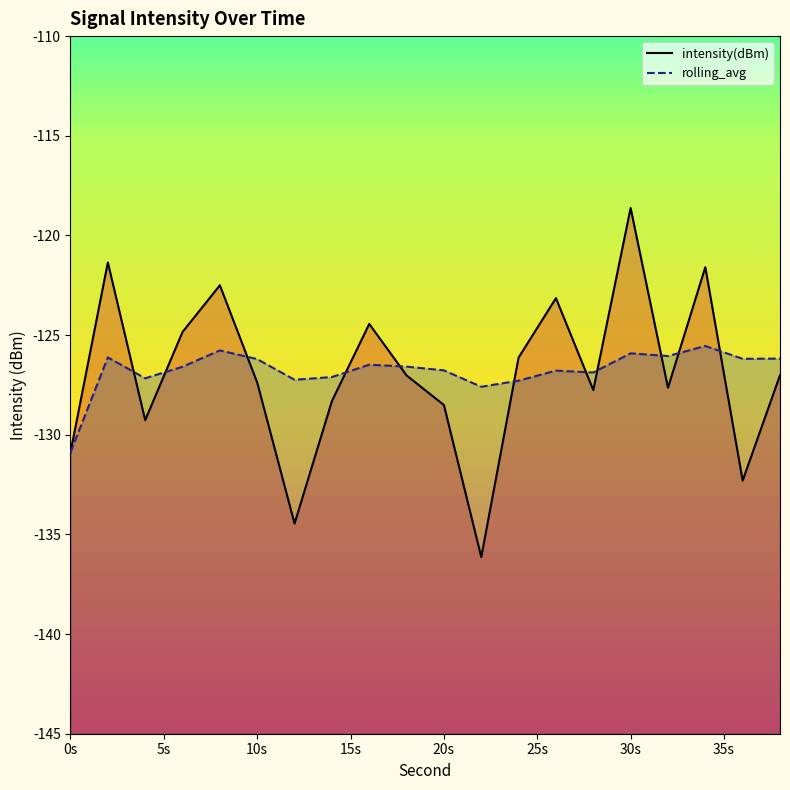

The rolling_avg series shows -227.8 at 0s. True or false?

False